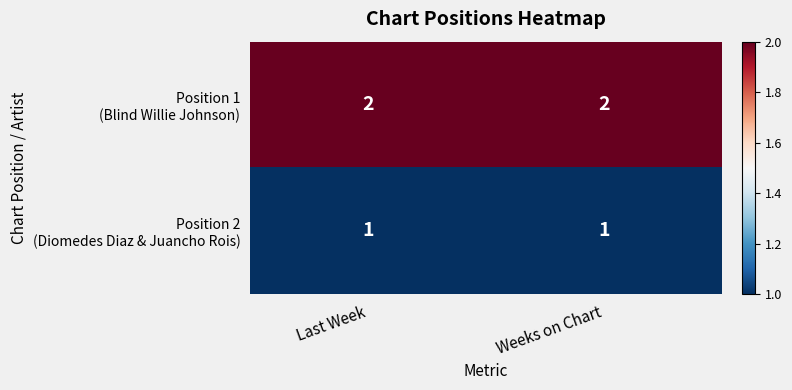

What is the total value across all series at Last Week?

3